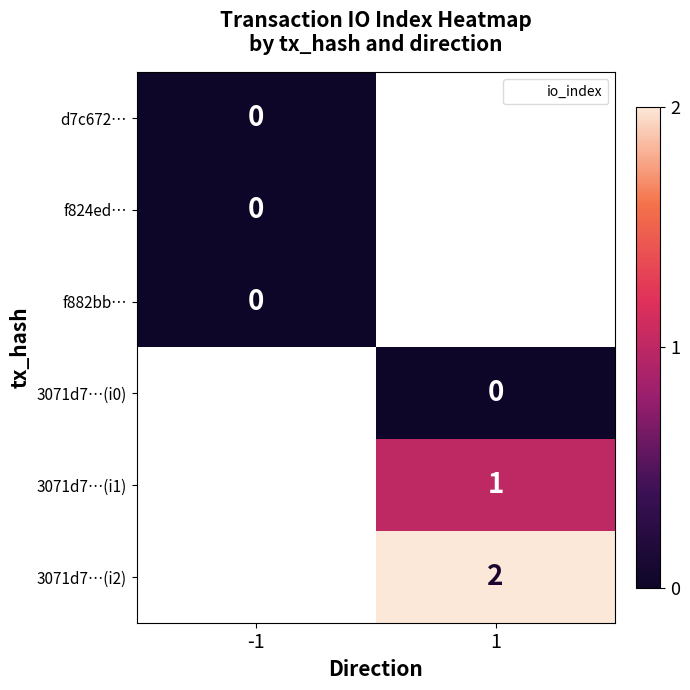

Count the number of categories in the chart.

2